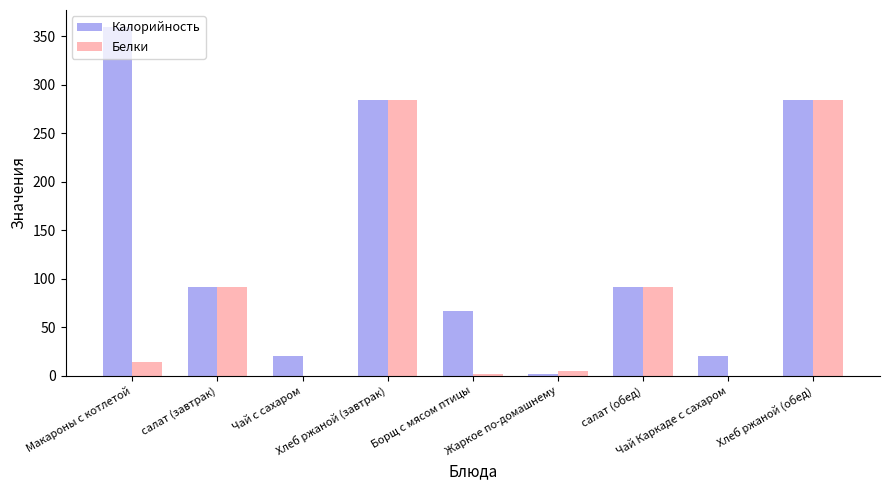

Which series has the largest total across all categories?

Калорийность